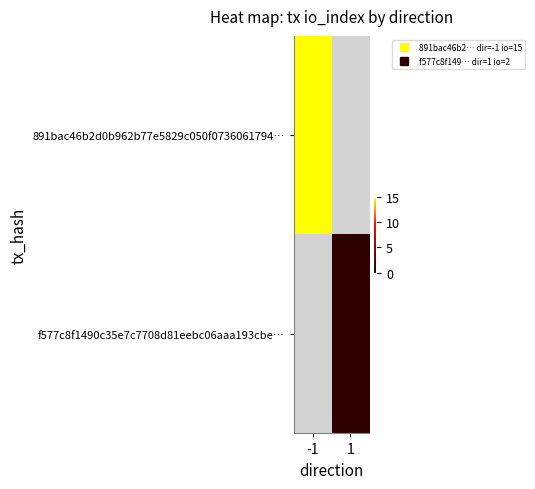

At how many categories does at least one series exceed 14?

1